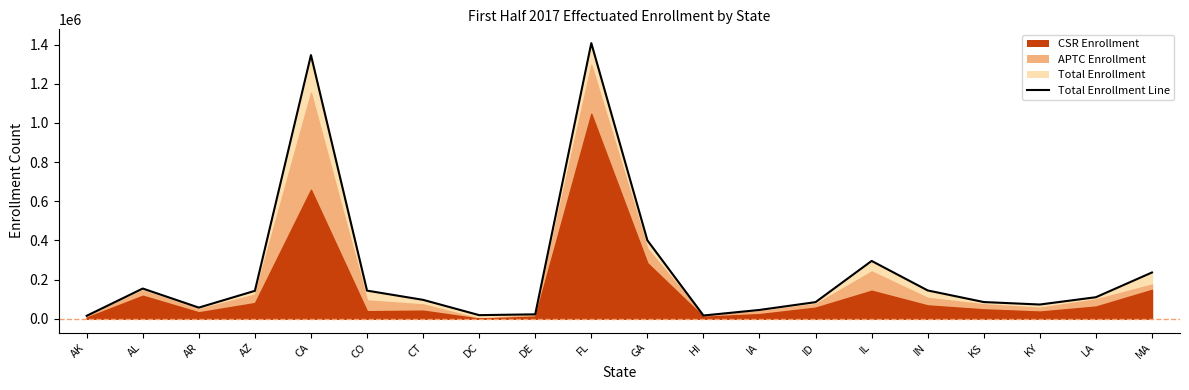

What is the sum of the values at ID and AK?

99691